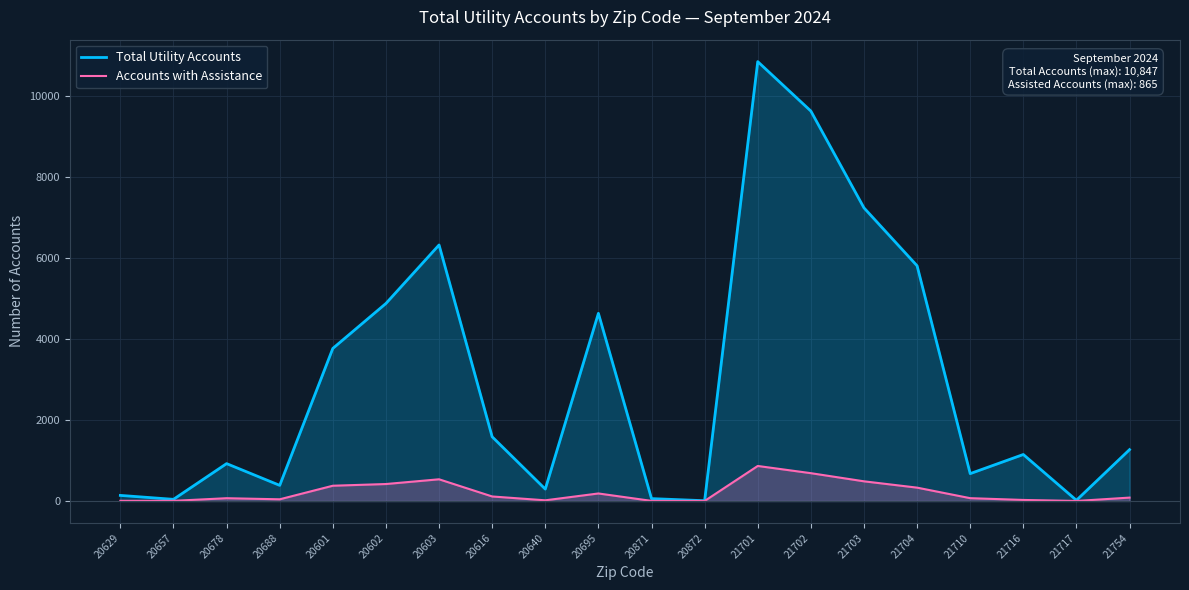

Reading left to right, transcribe all the data shown in this chart.

Total Utility Accounts: 20629=138	20657=41	20678=923	20688=386	20601=3767	20602=4877	20603=6321	20616=1585	20640=294	20695=4633	20871=59	20872=7	21701=10847	21702=9627	21703=7237	21704=5807	21710=676	21716=1148	21717=18	21754=1268
Accounts with Assistance: 20629=5	20657=4	20678=69	20688=42	20601=377	20602=419	20603=536	20616=112	20640=17	20695=186	20871=3	20872=1	21701=865	21702=687	21703=486	21704=330	21710=70	21716=26	21717=1	21754=84